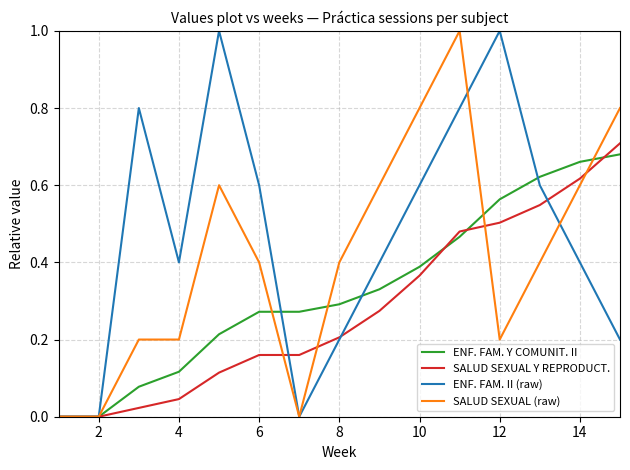

What is the sum of all ENF. FAM. Y COMUNIT. II values?

5.0